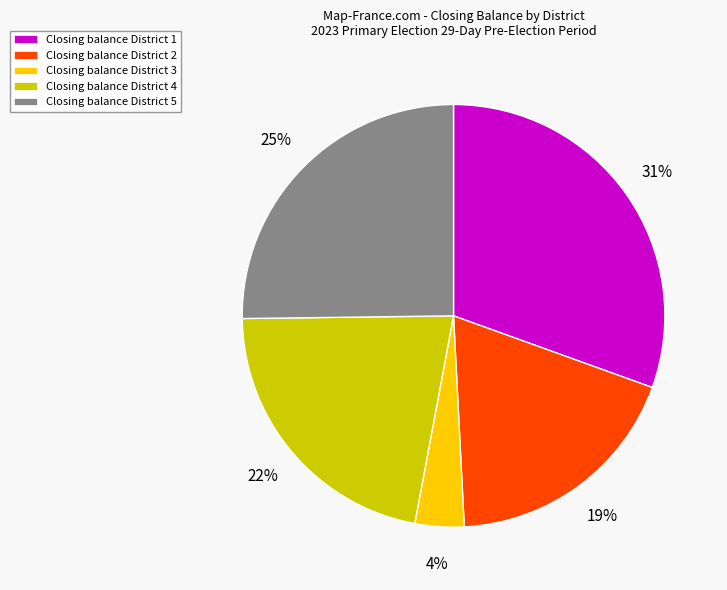

Is the sum of Closing balance District 3 and Closing balance District 4 greater than half?

No